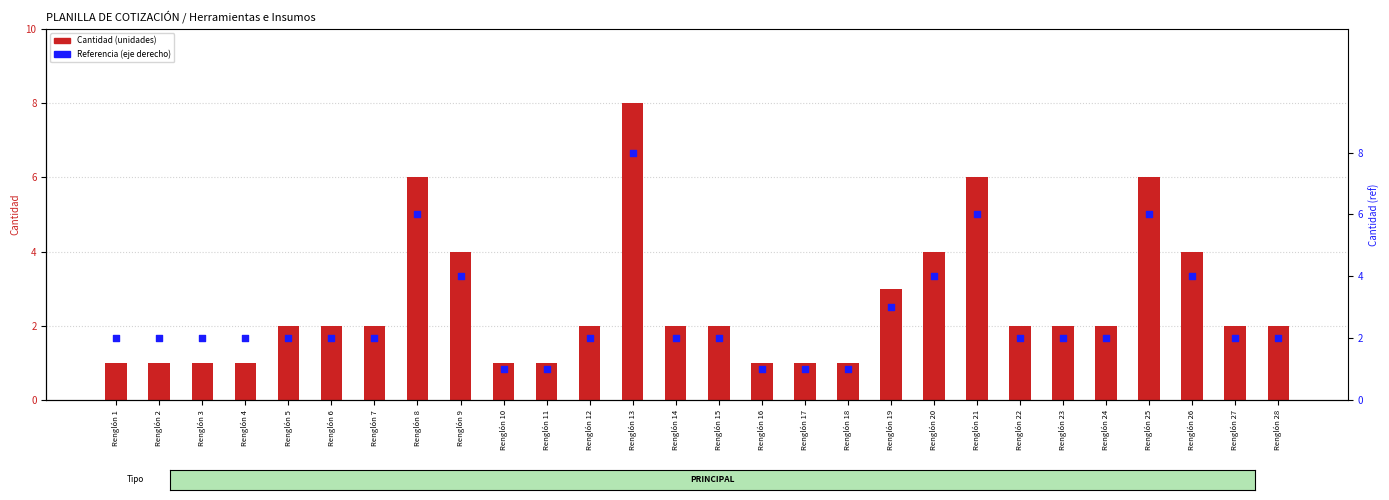

What is the total value across all series at Renglón 25?

12